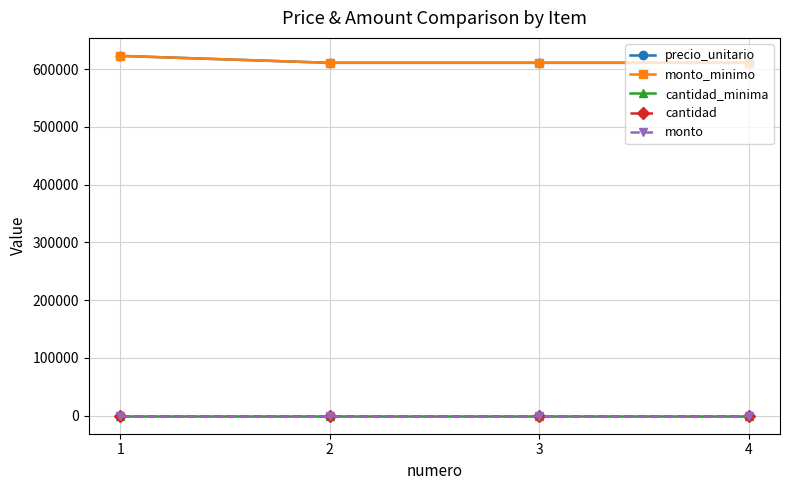

Is this an area chart (filled region under the line)?

No